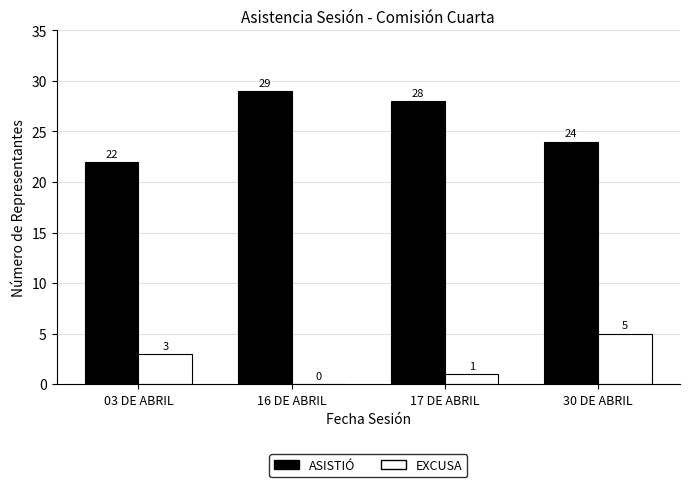

Which series has the largest total across all categories?

ASISTIÓ